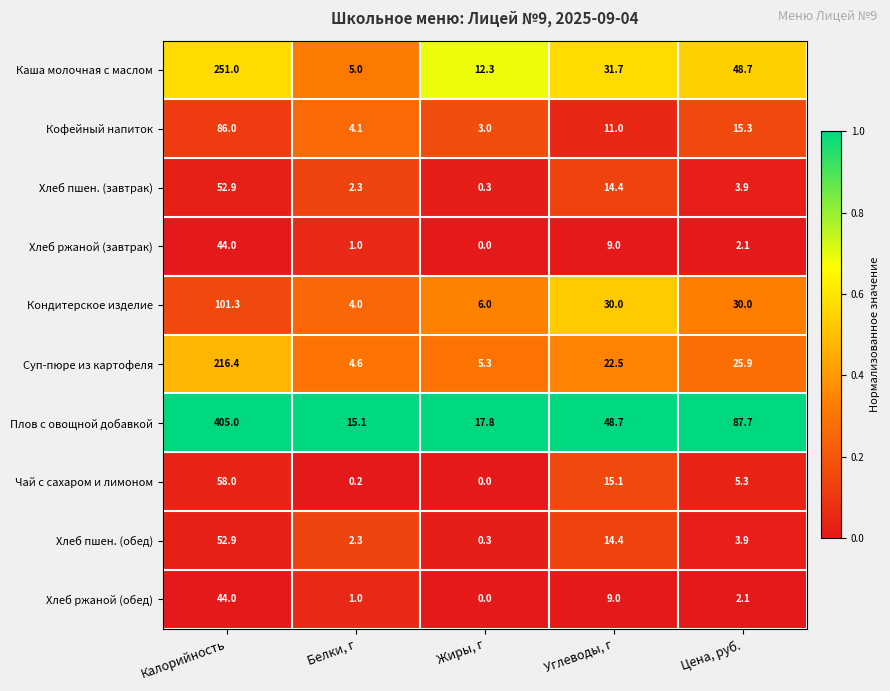

Which series has the widest spread of values?

Плов с овощной добавкой